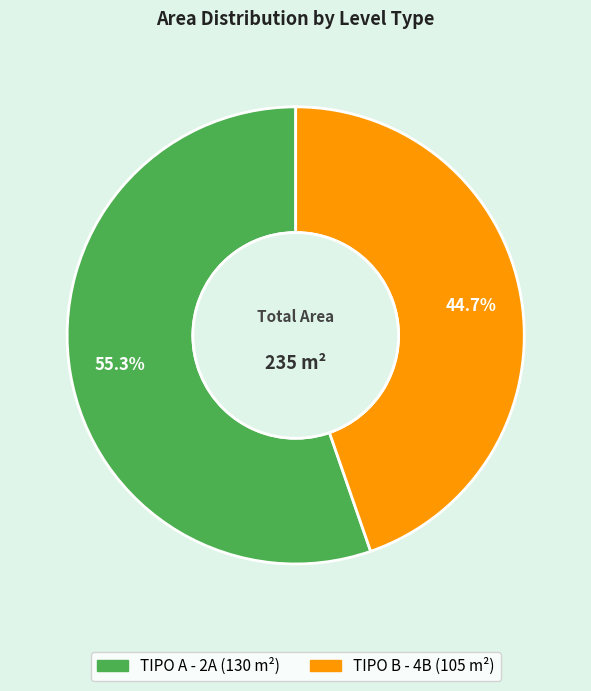

Between TIPO B - 4B and TIPO A - 2A, which is larger?

TIPO A - 2A